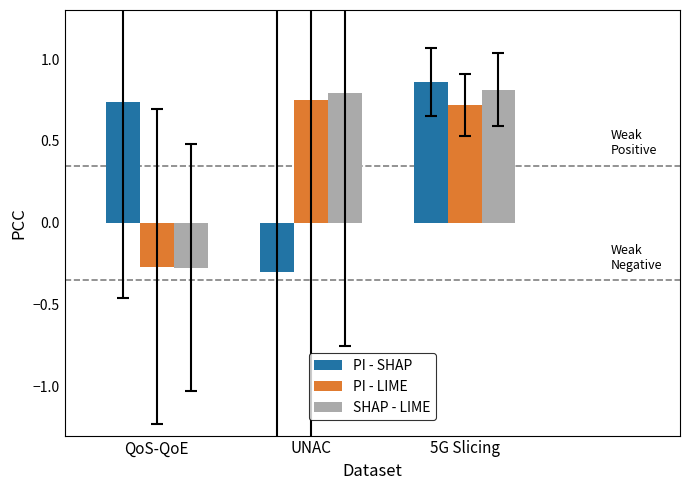

Which series has the largest range (max minus min)?

PI - SHAP